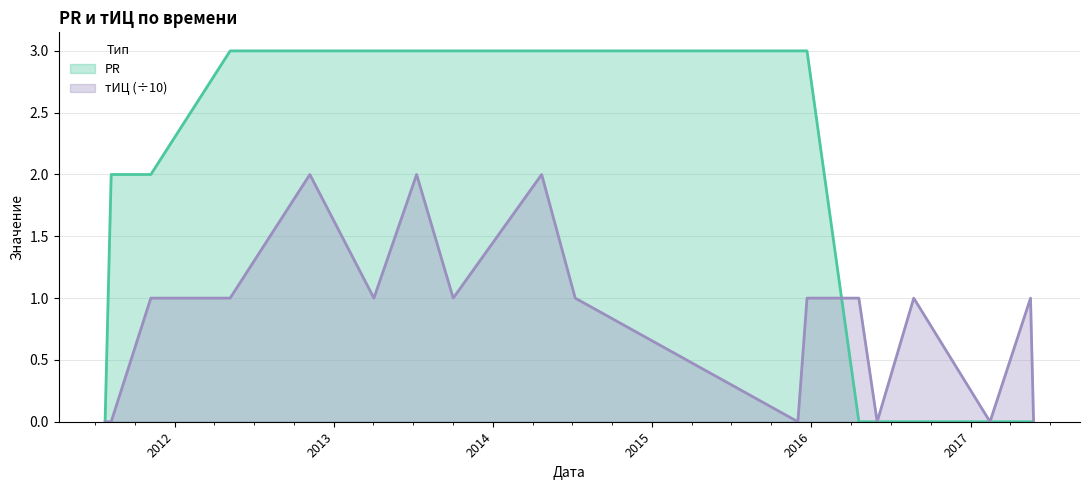

List the series in order of their peak value, lowest first.

тИЦ (÷10), PR